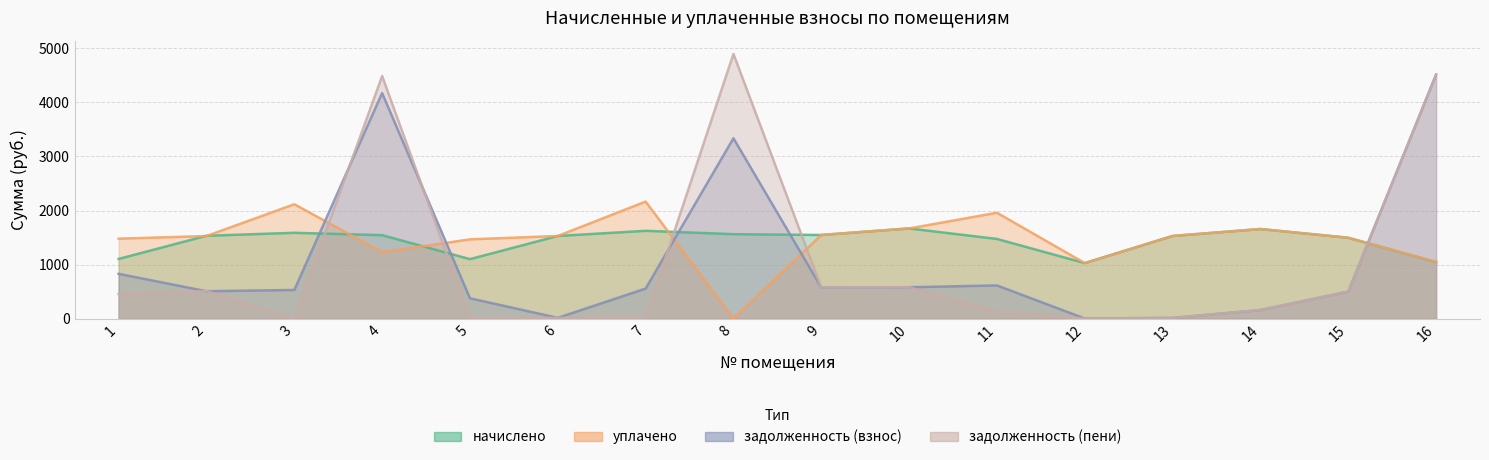

Which series has the largest range (max minus min)?

задолженность (пени)